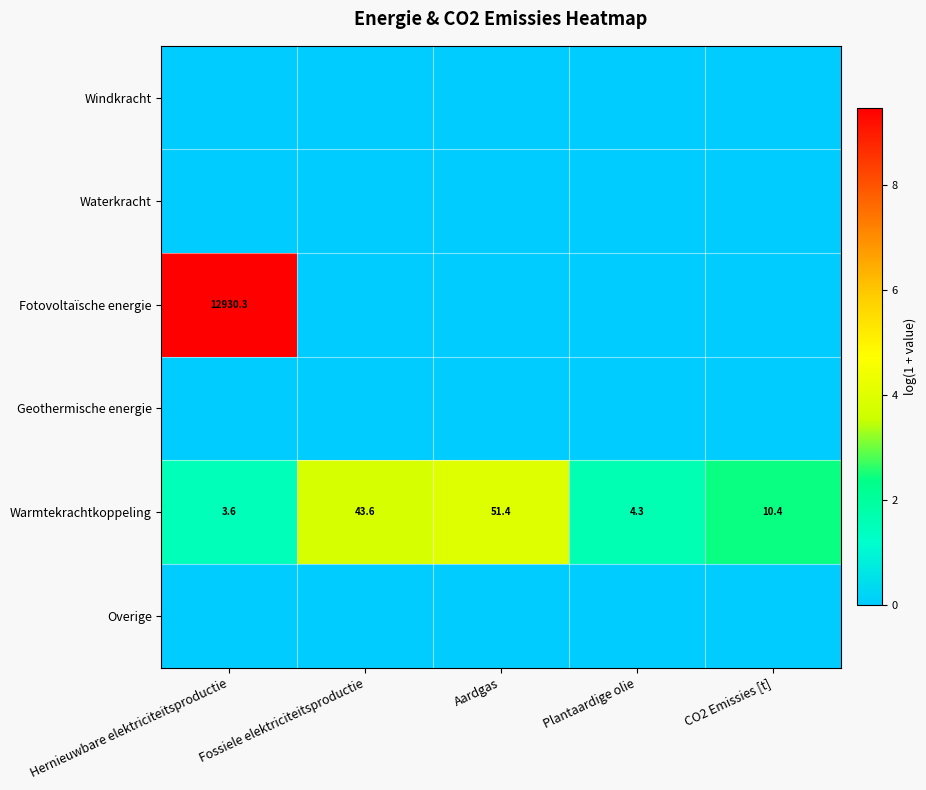

Is it true that Warmtekrachtkoppeling equals 90.3 at Aardgas?

False